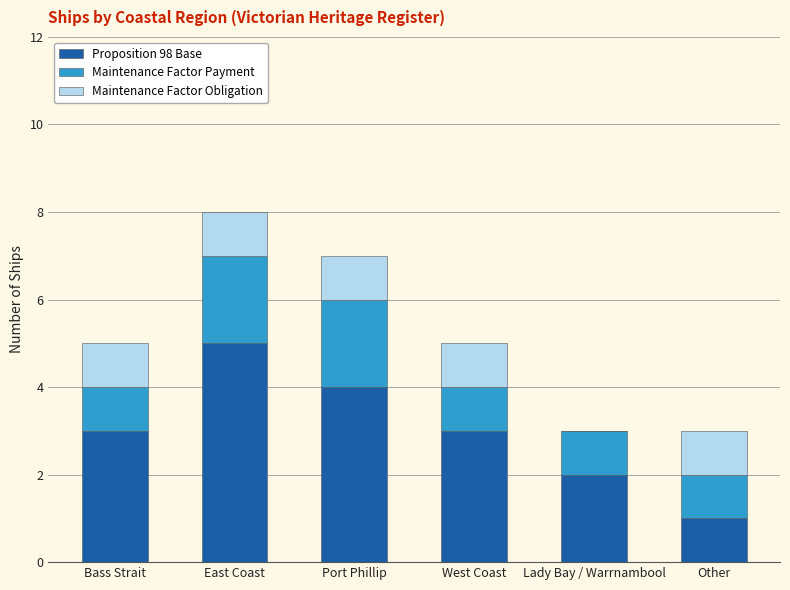

What is the total value across all series at Bass Strait?

5